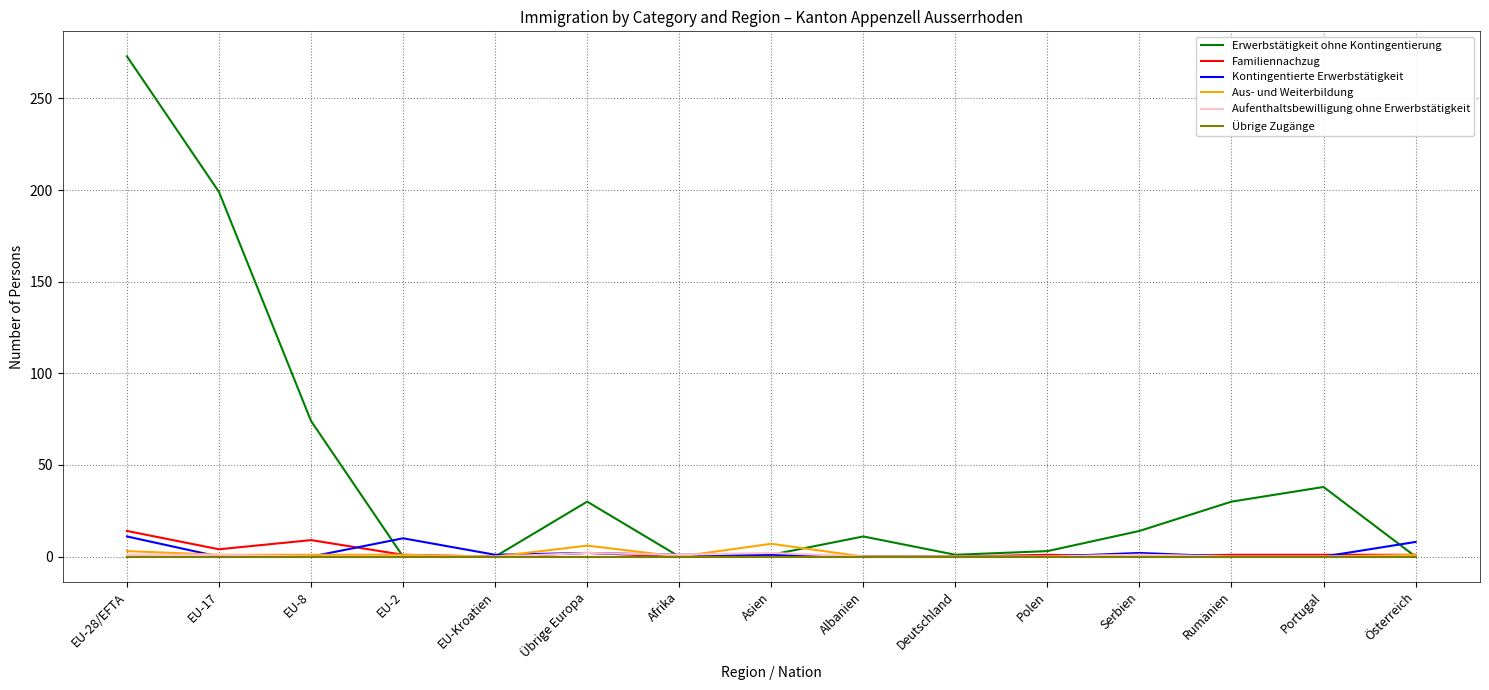

What position from the right is Albanien?

7